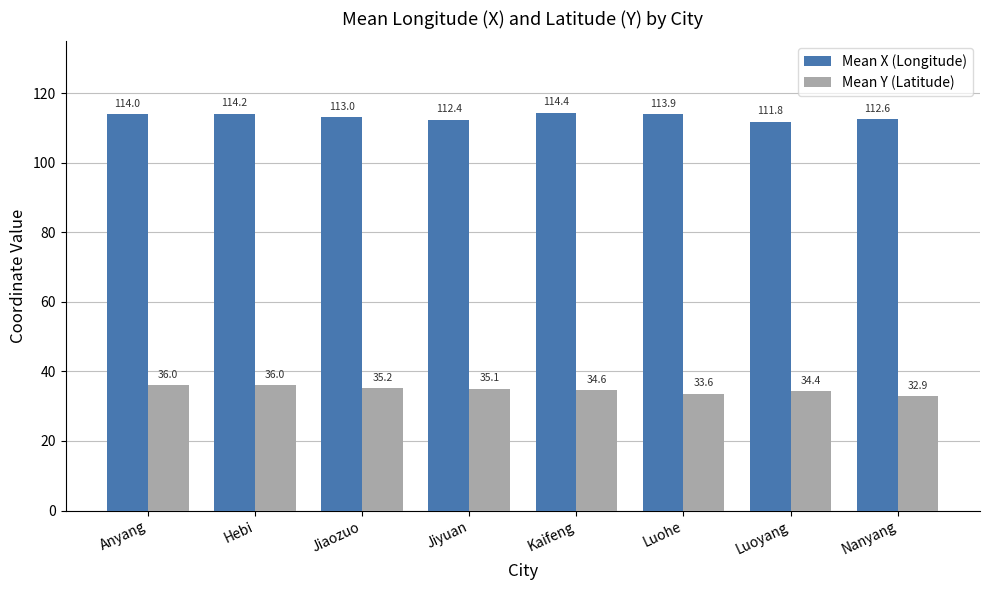

Is the value of Mean Y (Latitude) at Jiaozuo greater than the value of Mean X (Longitude) at Luohe?

No